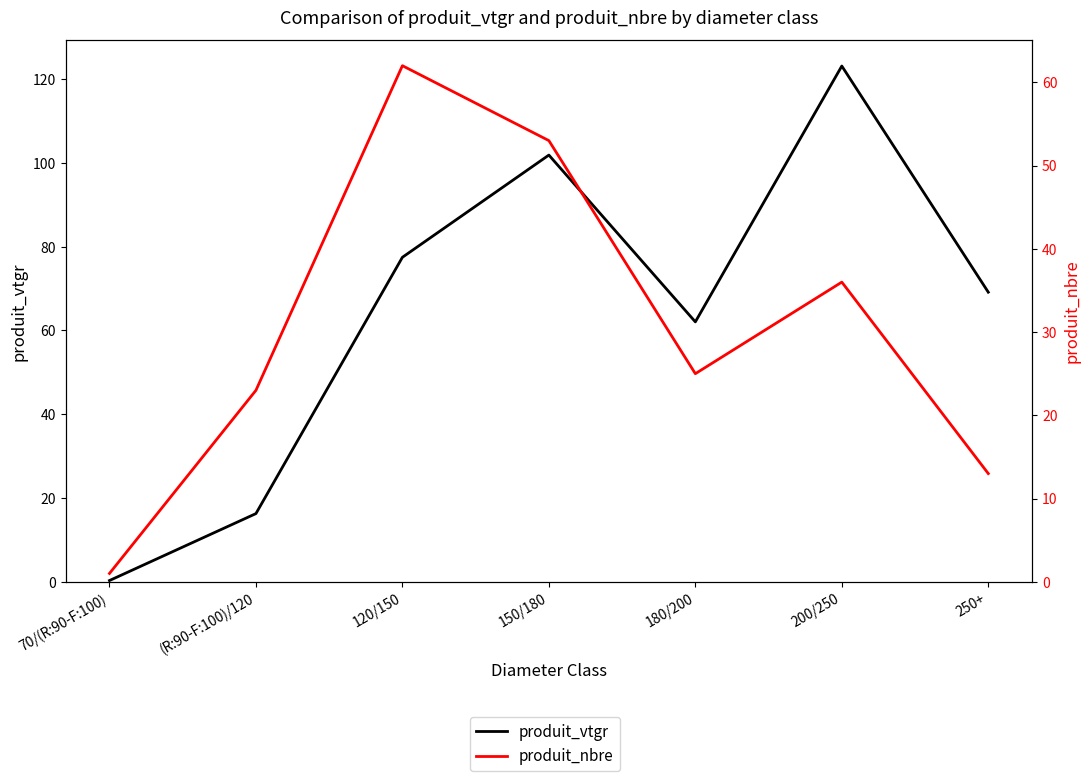

How many values in the produit_vtgr series are below 69?

3